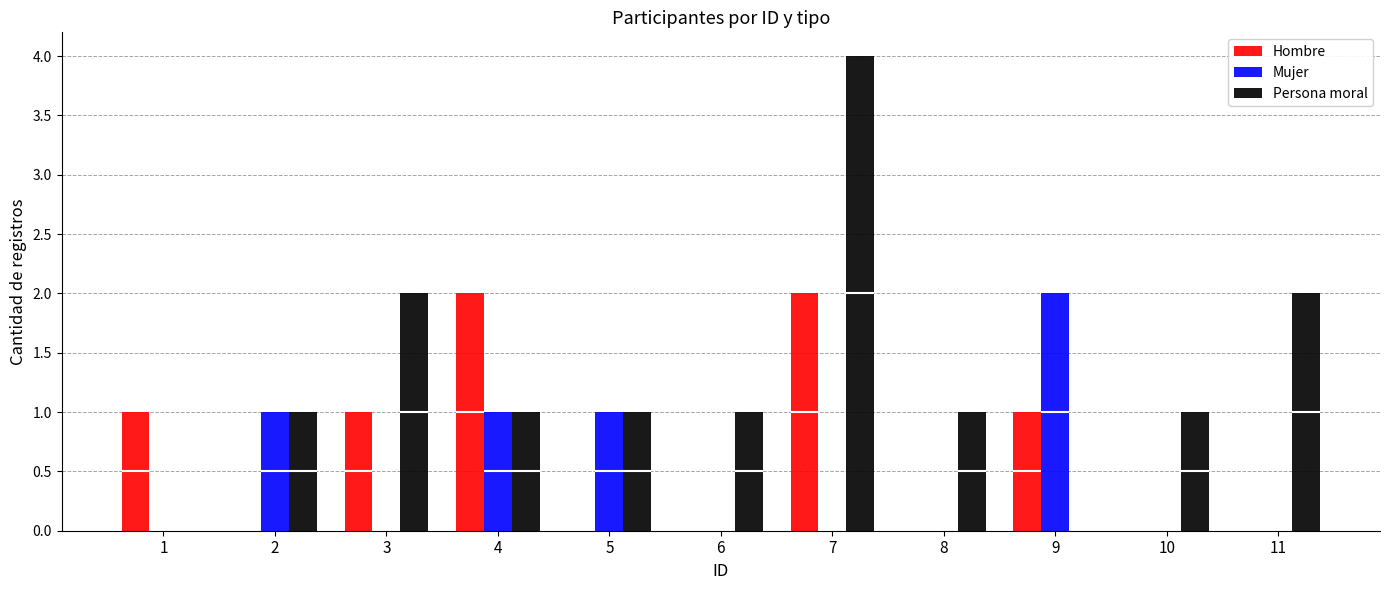

Is it true that Persona moral equals 2 at 11?

True